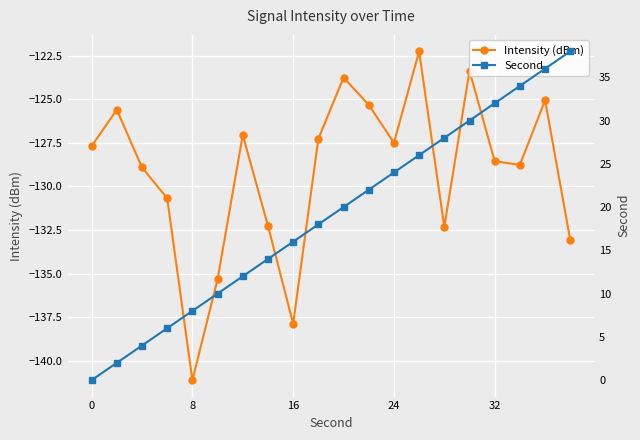

Which category has the lowest value in the Intensity (dBm) series?

8